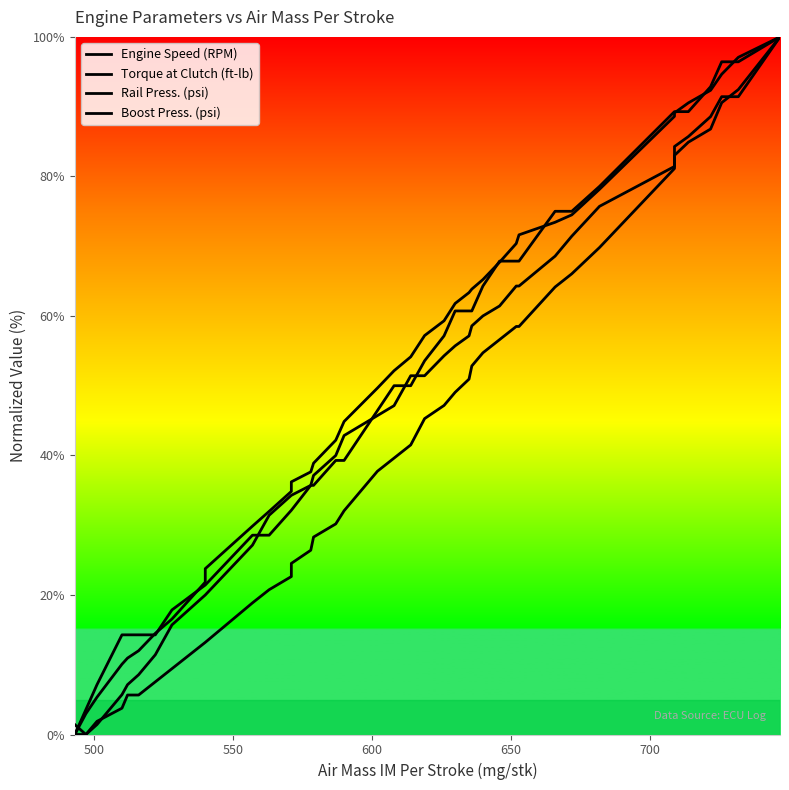

Which series has the widest spread of values?

Engine Speed (RPM)